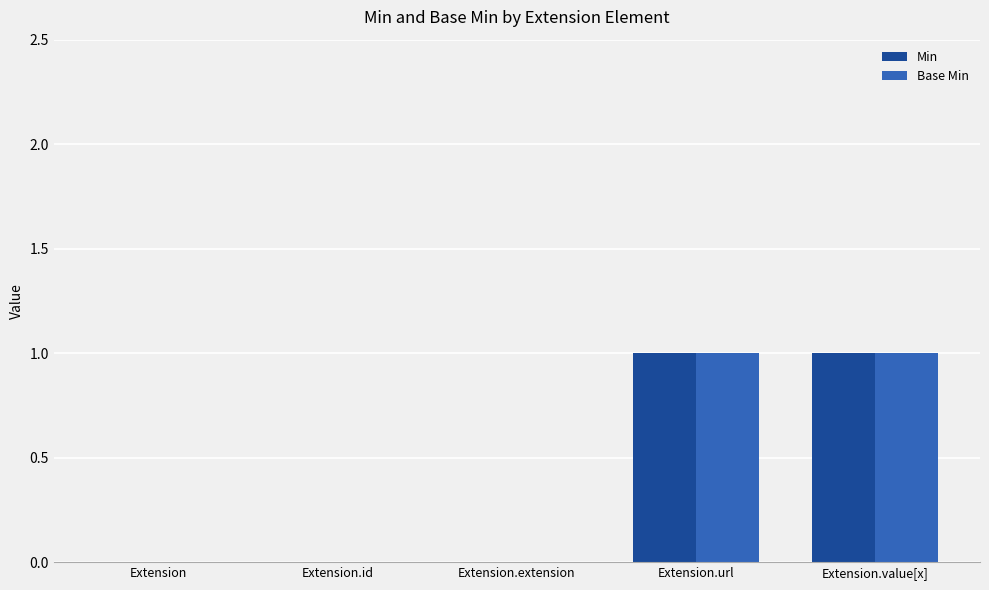

The Min series shows 2 at Extension.url. True or false?

False